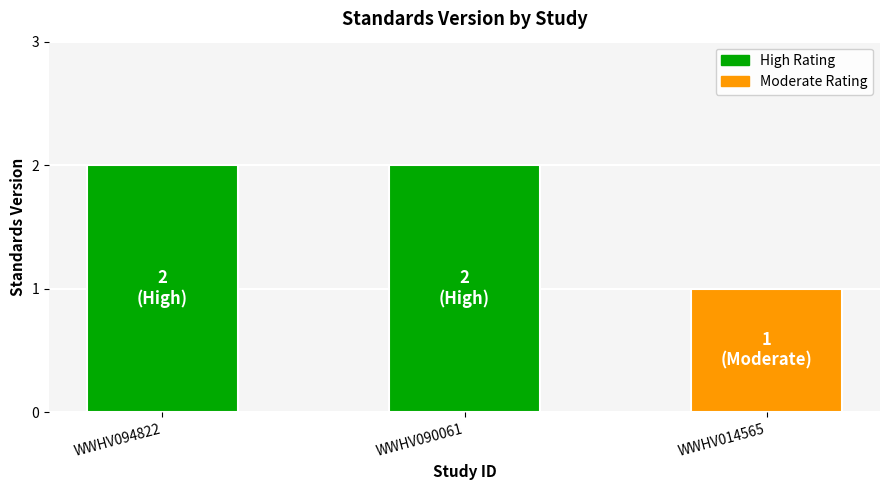

The value at WWHV014565 is 1. True or false?

True